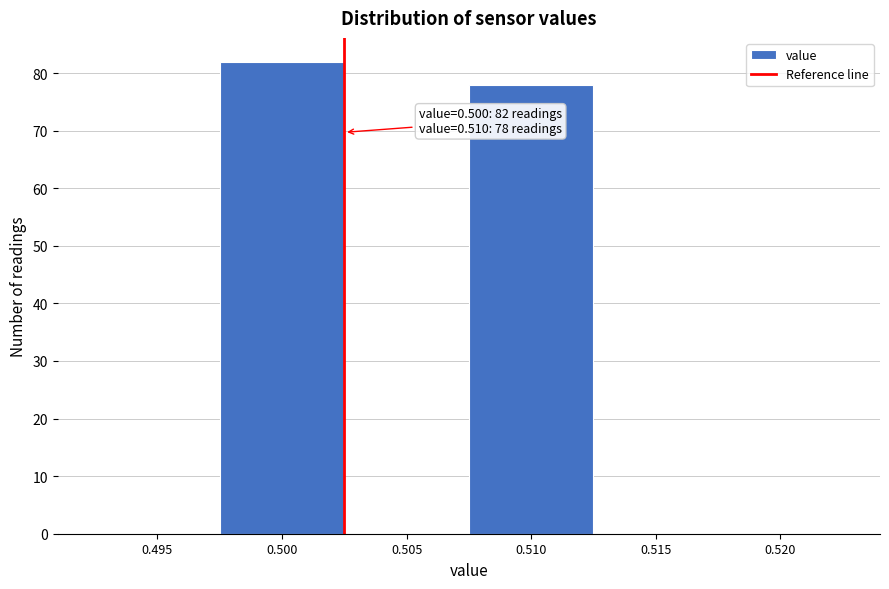

Reading left to right, what are all the values shown in this chart?

0.495=0	0.500=82	0.505=0	0.510=78	0.515=0	0.520=0